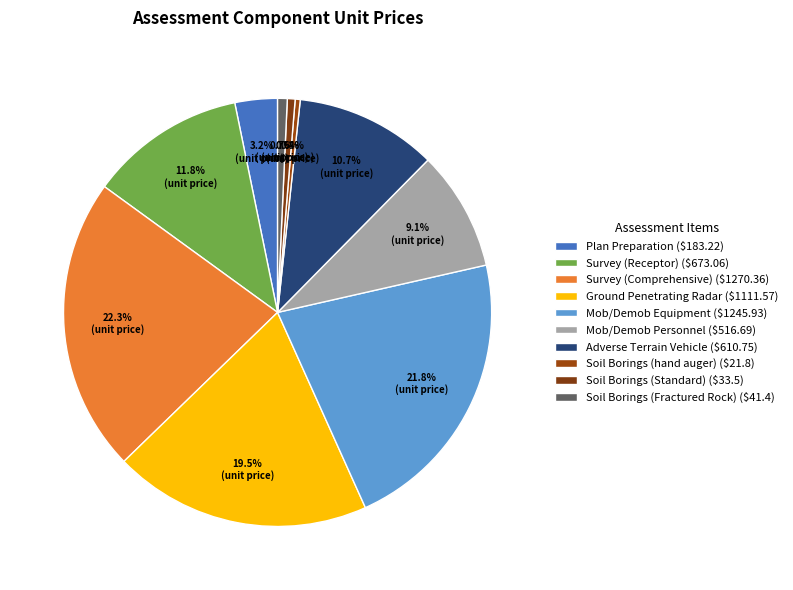

Is there a majority slice in this chart?

No